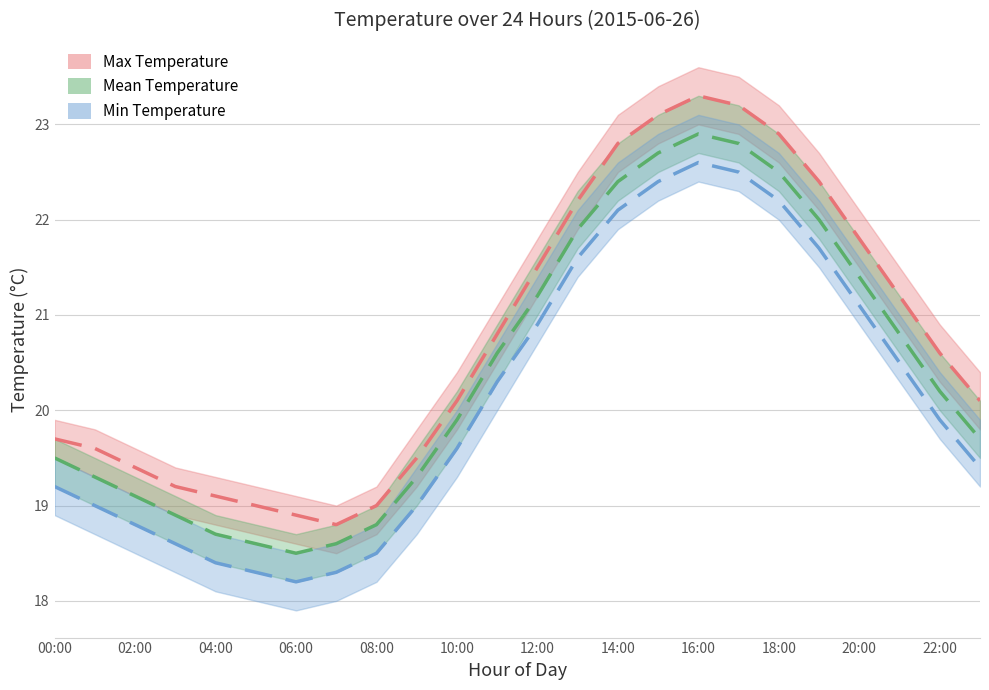

At which category is the sum across all series the highest?

16:00